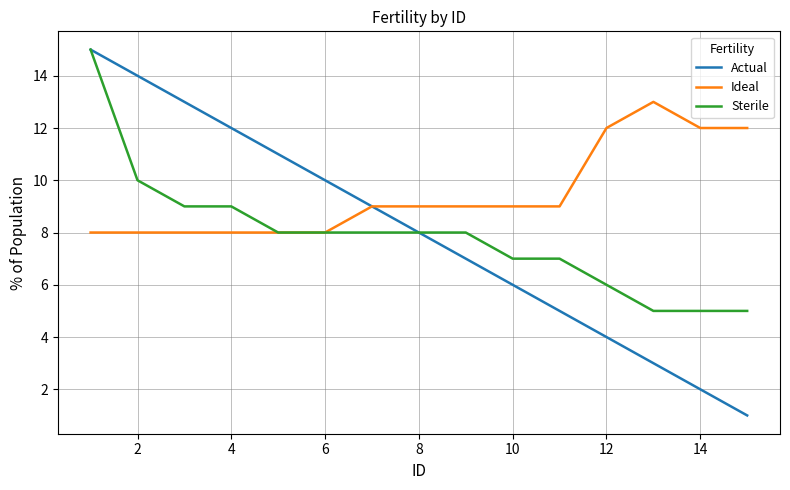

Which series has the largest range (max minus min)?

Actual